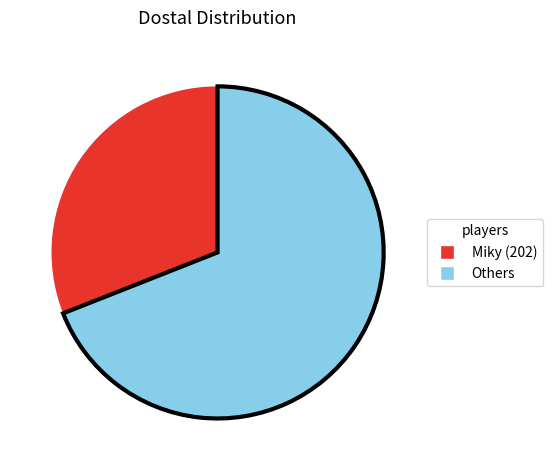

Is there any slice that represents more than half of the pie?

Yes